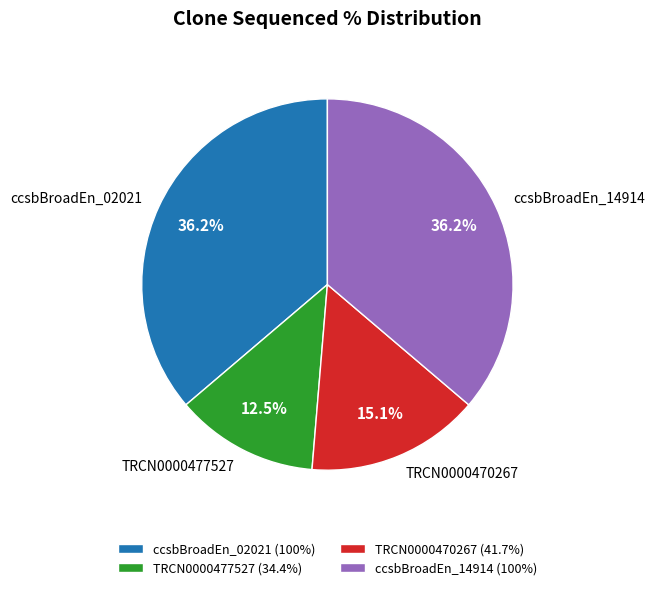

To the nearest percent, what is the difference between the largest and smallest slice percentages?

24%